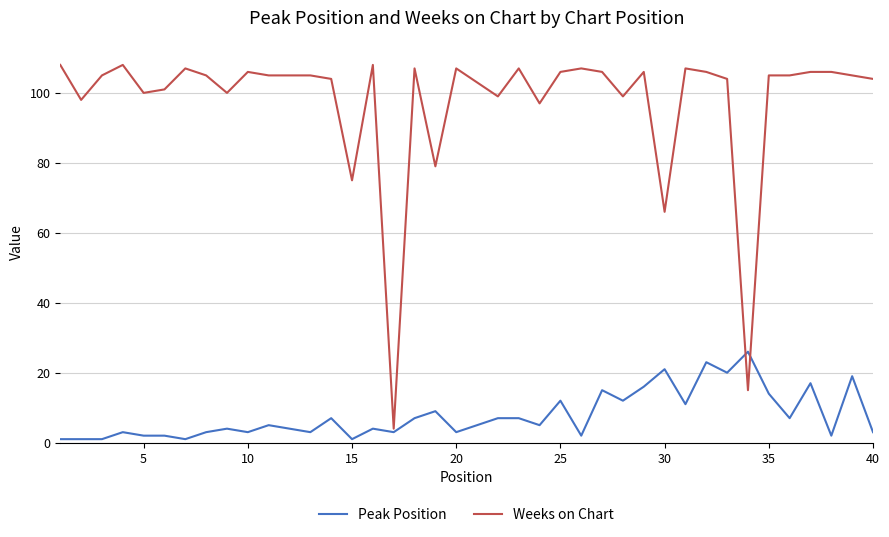

Is this an area chart (filled region under the line)?

No